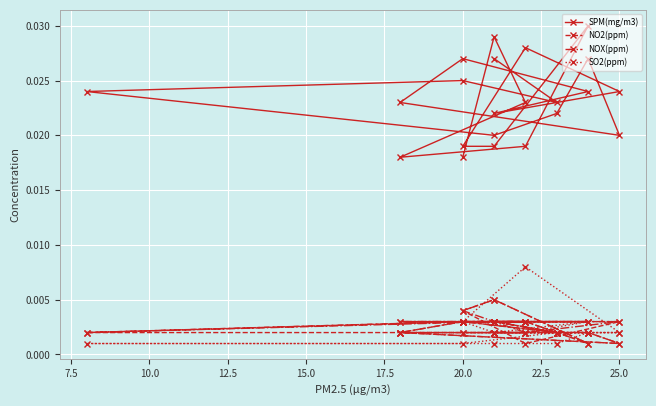

At how many categories does at least one series exceed 0?

22